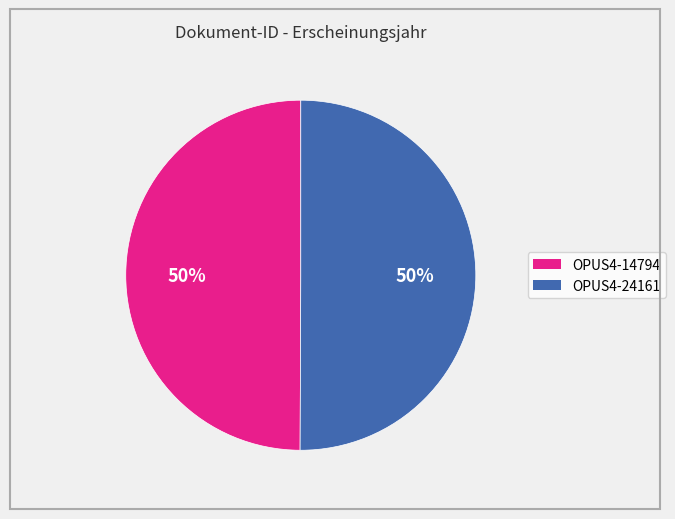

Do OPUS4-24161 and OPUS4-14794 together represent more than half of the pie?

Yes